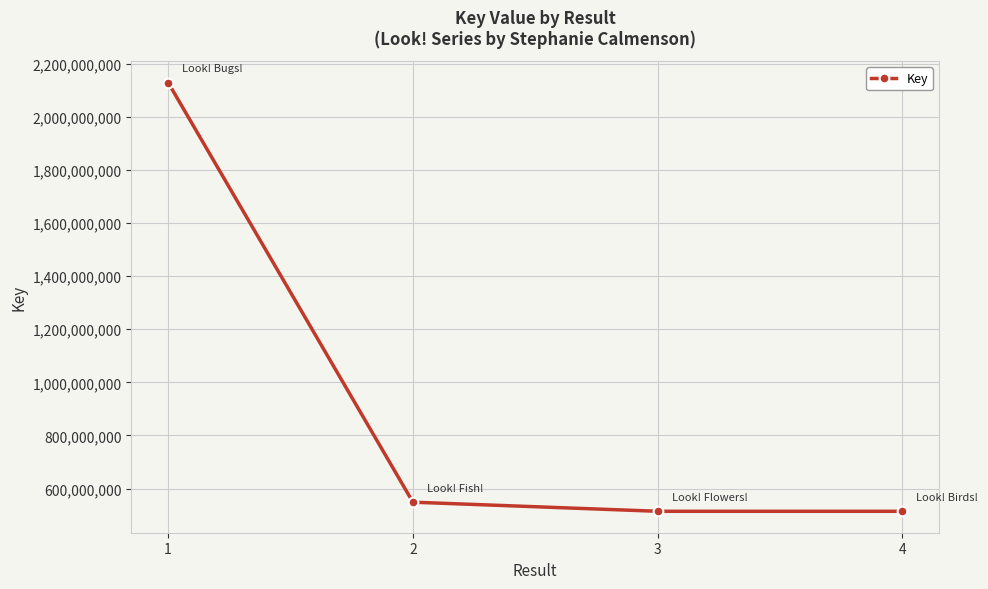

What is the minimum value shown in the chart?

514558217